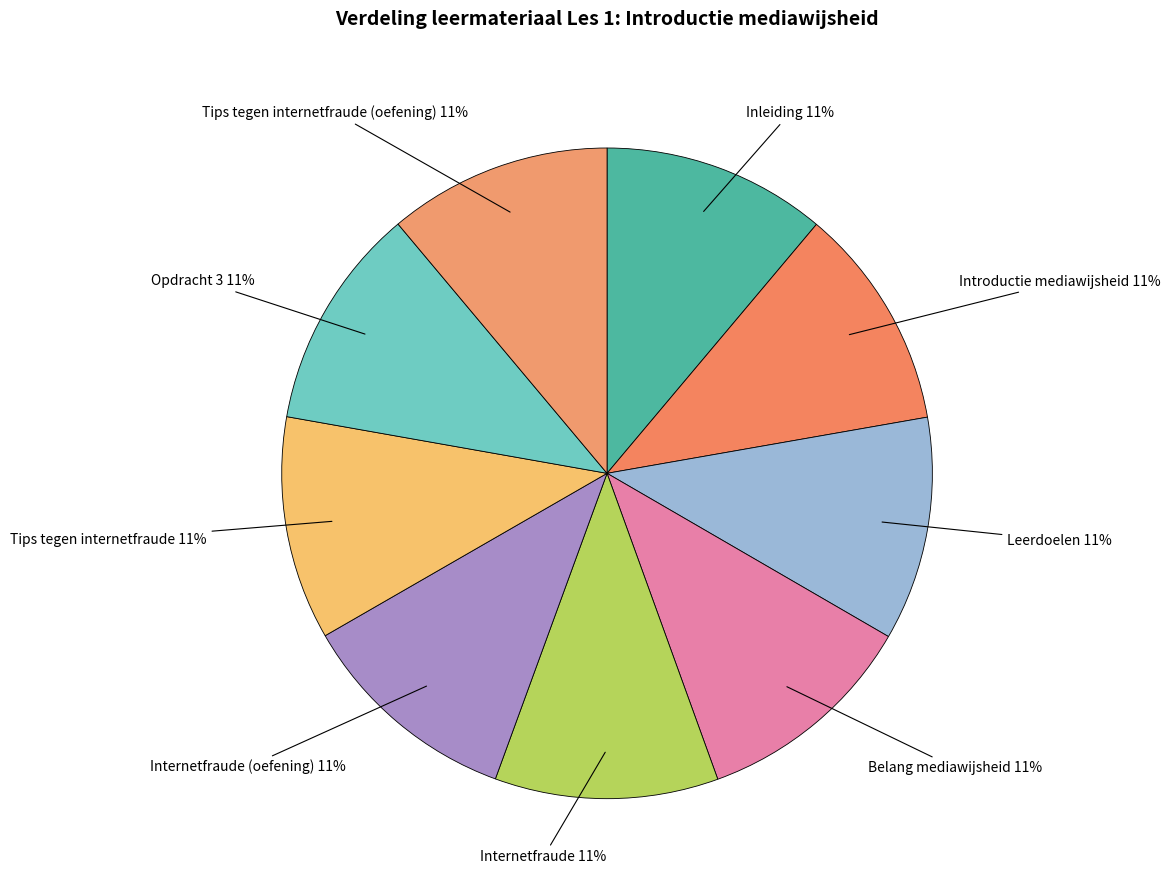

Is there any slice that represents more than half of the pie?

No